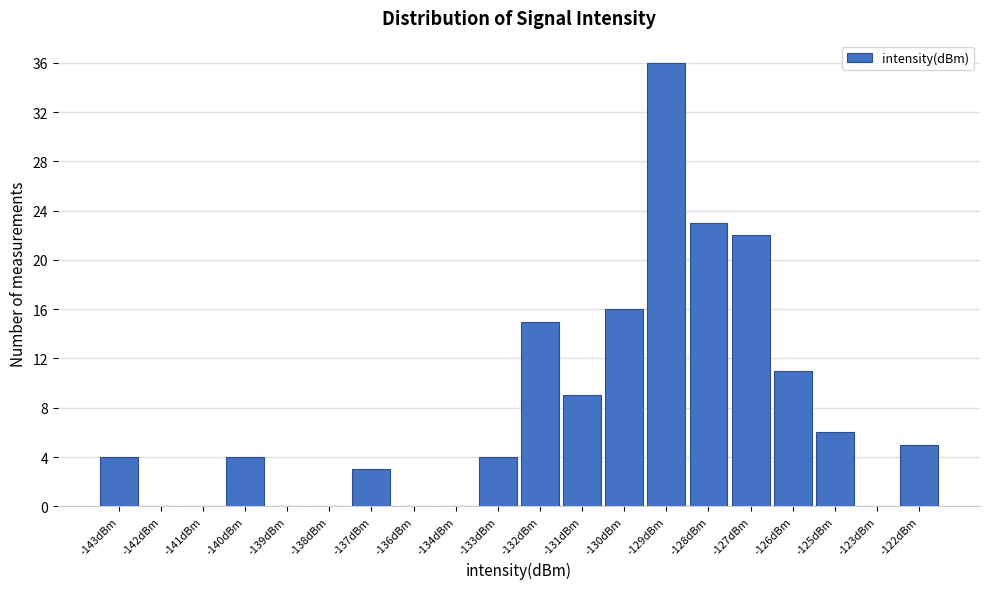

Reading left to right, what are all the values shown in this chart?

-143dBm=4	-142dBm=0	-141dBm=0	-140dBm=4	-139dBm=0	-138dBm=0	-137dBm=3	-136dBm=0	-134dBm=0	-133dBm=4	-132dBm=15	-131dBm=9	-130dBm=16	-129dBm=36	-128dBm=23	-127dBm=22	-126dBm=11	-125dBm=6	-123dBm=0	-122dBm=5